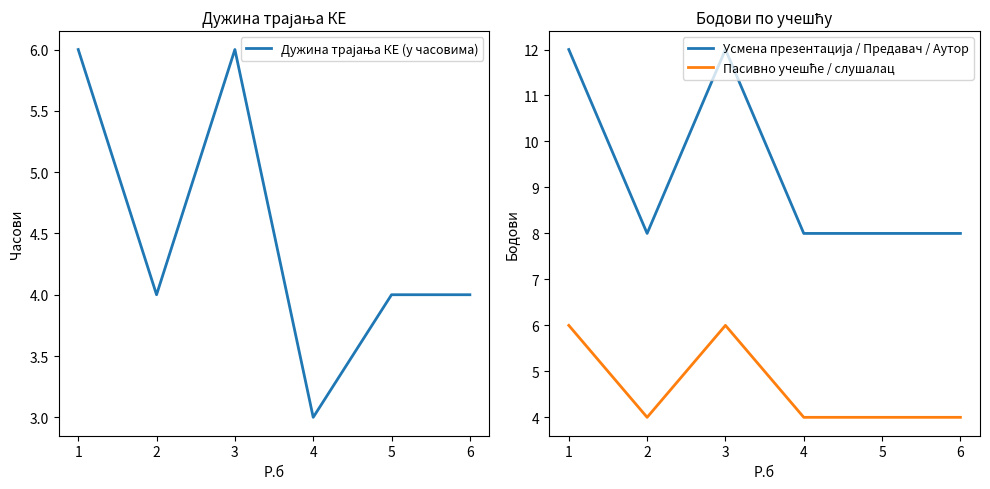

Count the number of data series in this chart.

3